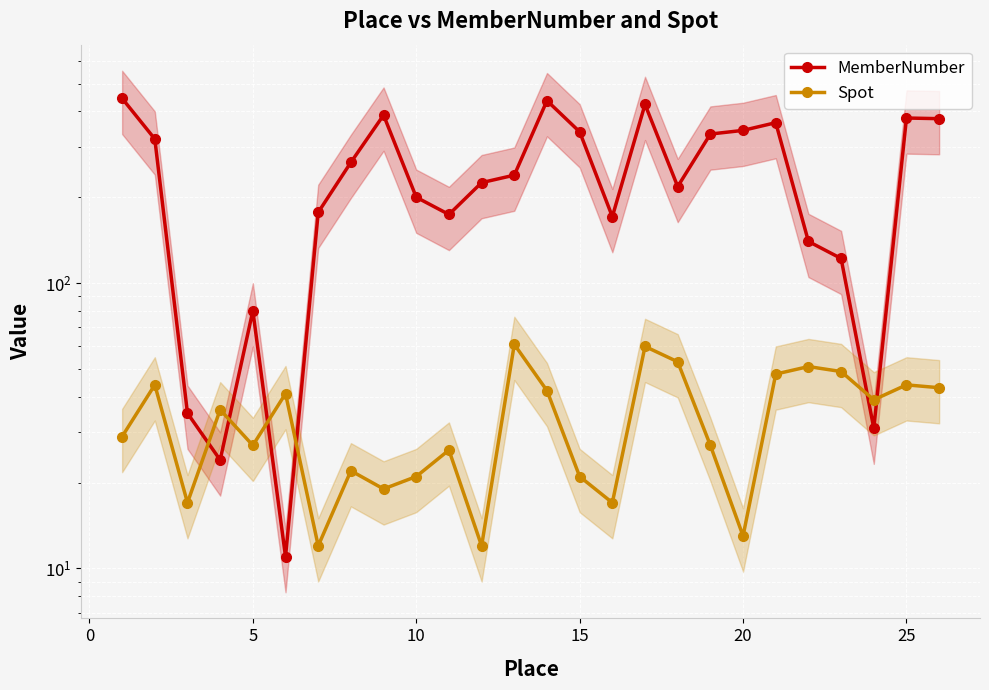

What is the average value of the Spot series?

34